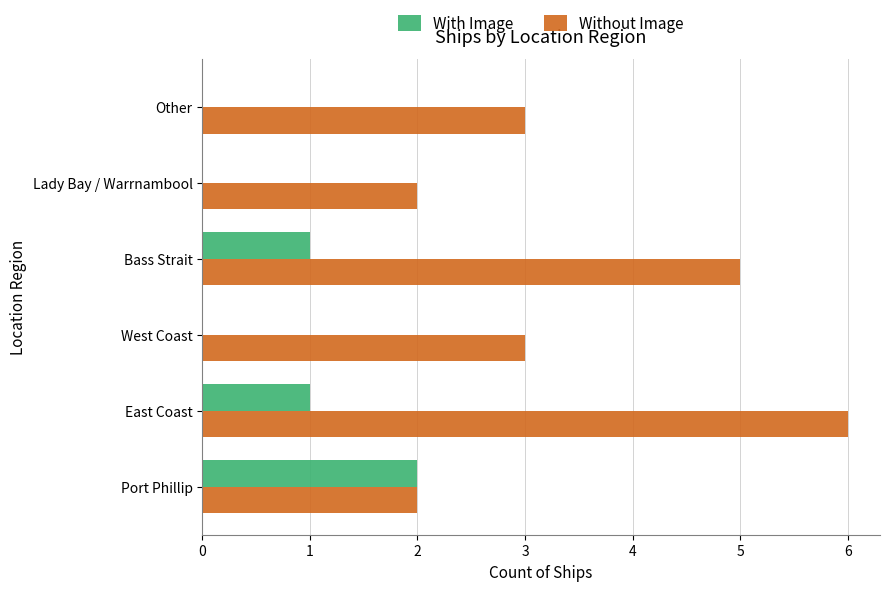

What is the approximate value of Without Image at Bass Strait?

5